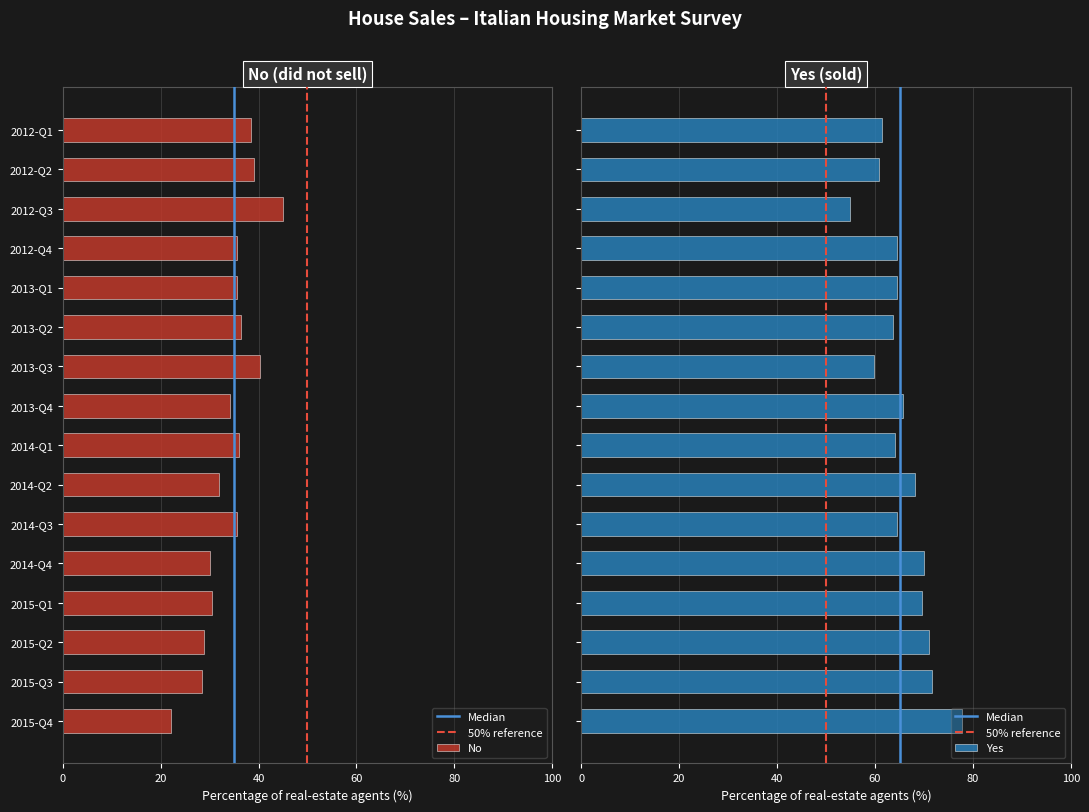

What is the difference between the second highest and second lowest values in the No series?

11.8